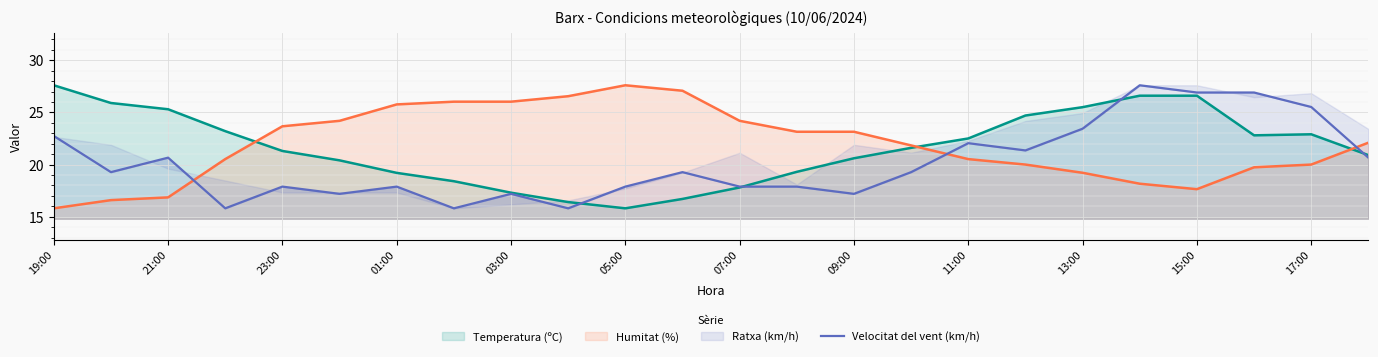

The value of Temperatura (ºC) at 03:00 is 4.4. True or false?

False